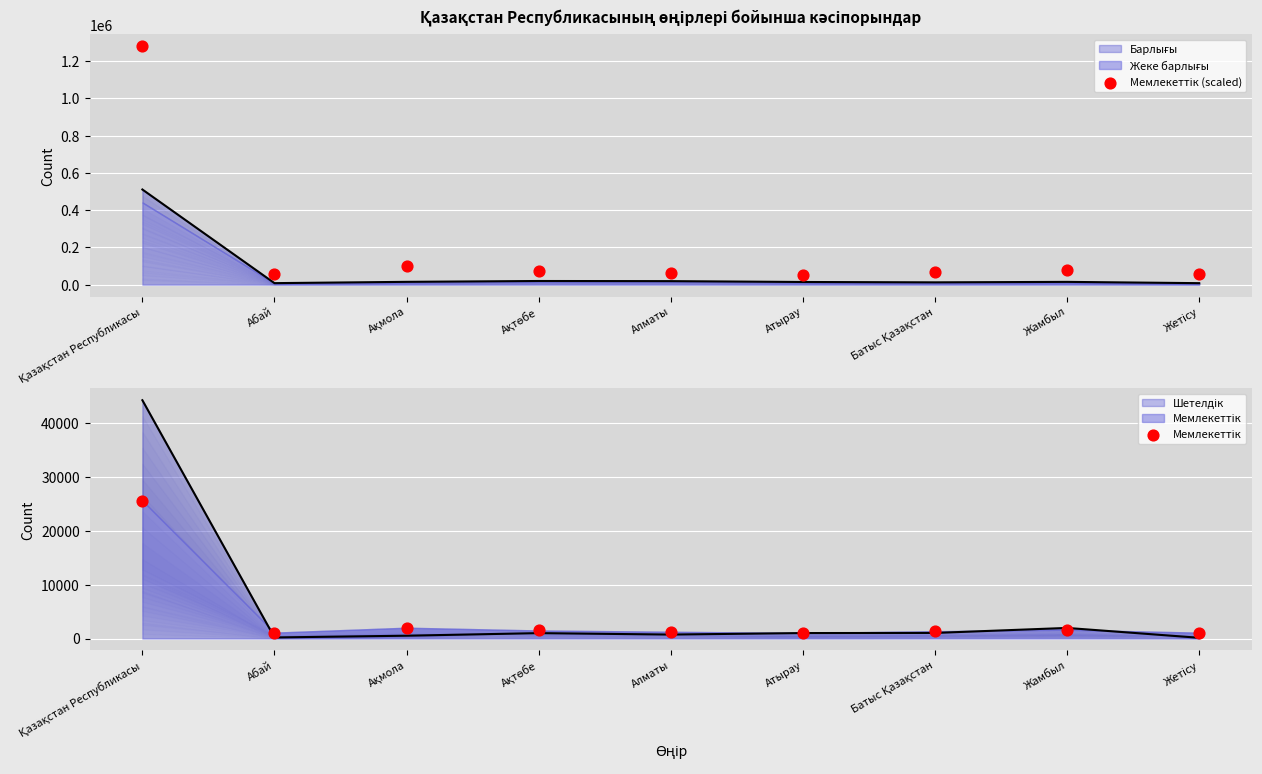

Which series contains the lowest Y value?

Мемлекеттік